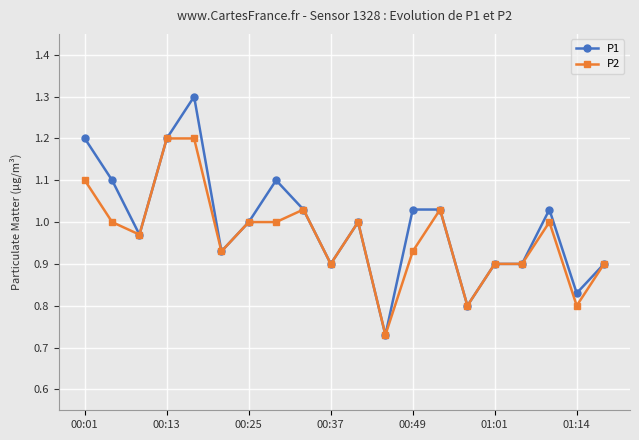

What is the maximum value shown in the chart?

1.3